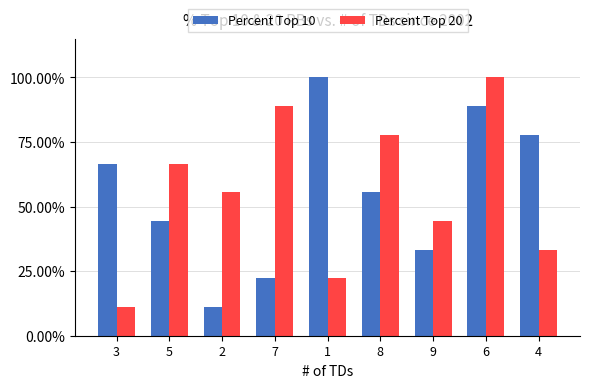

At how many categories does at least one series exceed 22?

9